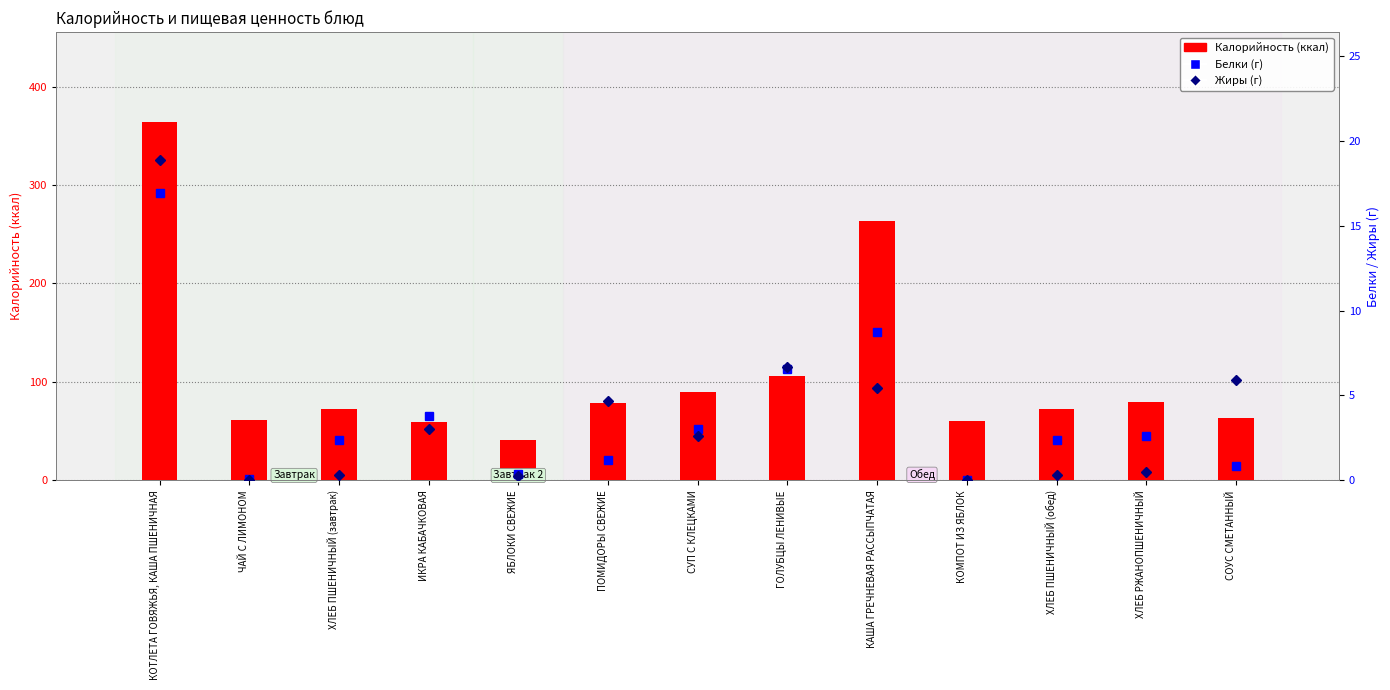

Reading left to right, extract all data points from this chart.

Калорийность: 364.2	61.6	72.6	58.9	41.4	78.3	89.5	106.2	263.8	60.6	72.6	79.2	63.4
Белки: 16.9	0.1	2.4	3.8	0.4	1.2	3.0	6.6	8.7	0.0	2.4	2.6	0.8
Жиры: 18.9	0.0	0.3	3.0	0.3	4.7	2.6	6.7	5.4	0.0	0.3	0.5	5.9